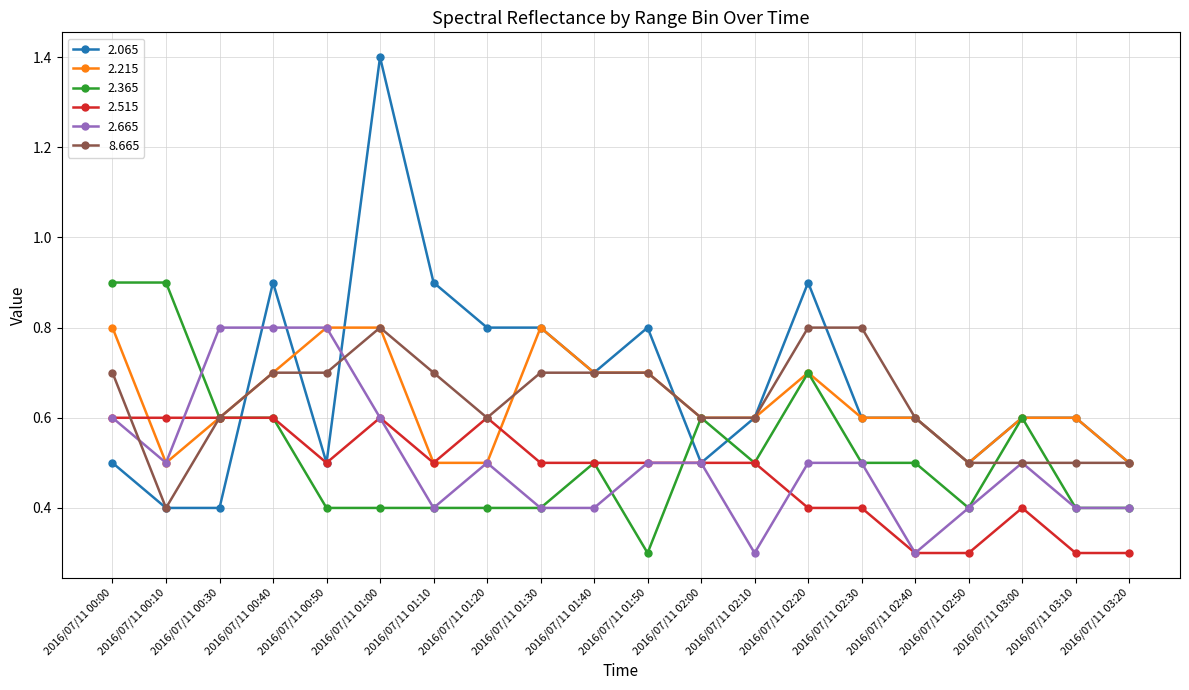

What is the label of the 10th point from the left?

2016/07/11 01:40